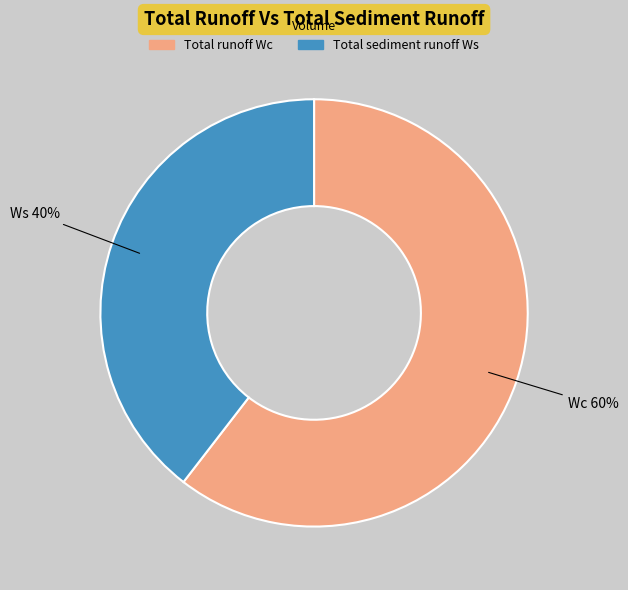

Is there a majority slice in this chart?

Yes